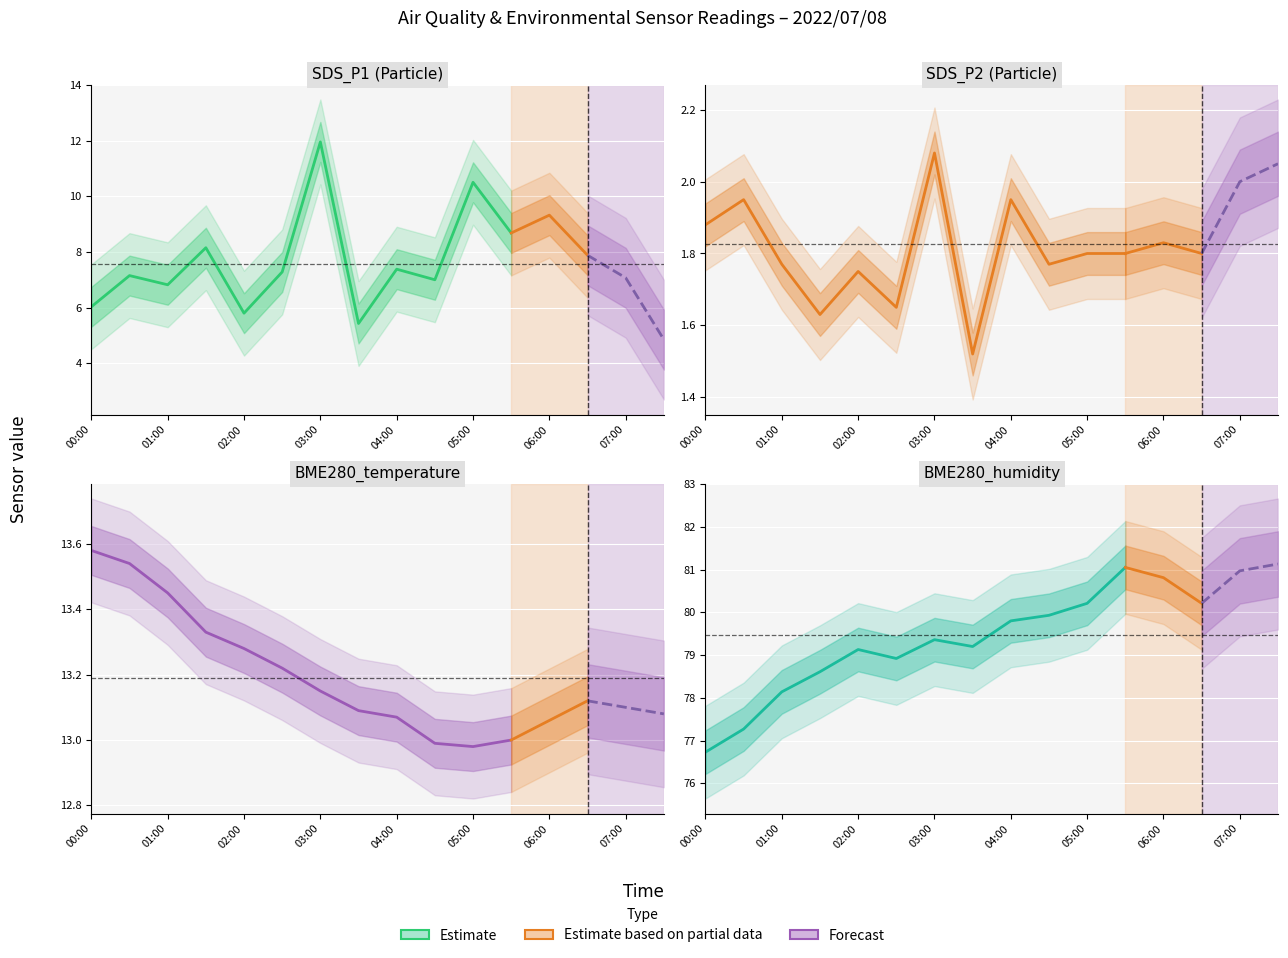

Which category has the lowest value in the BME280_temperature series?

05:00